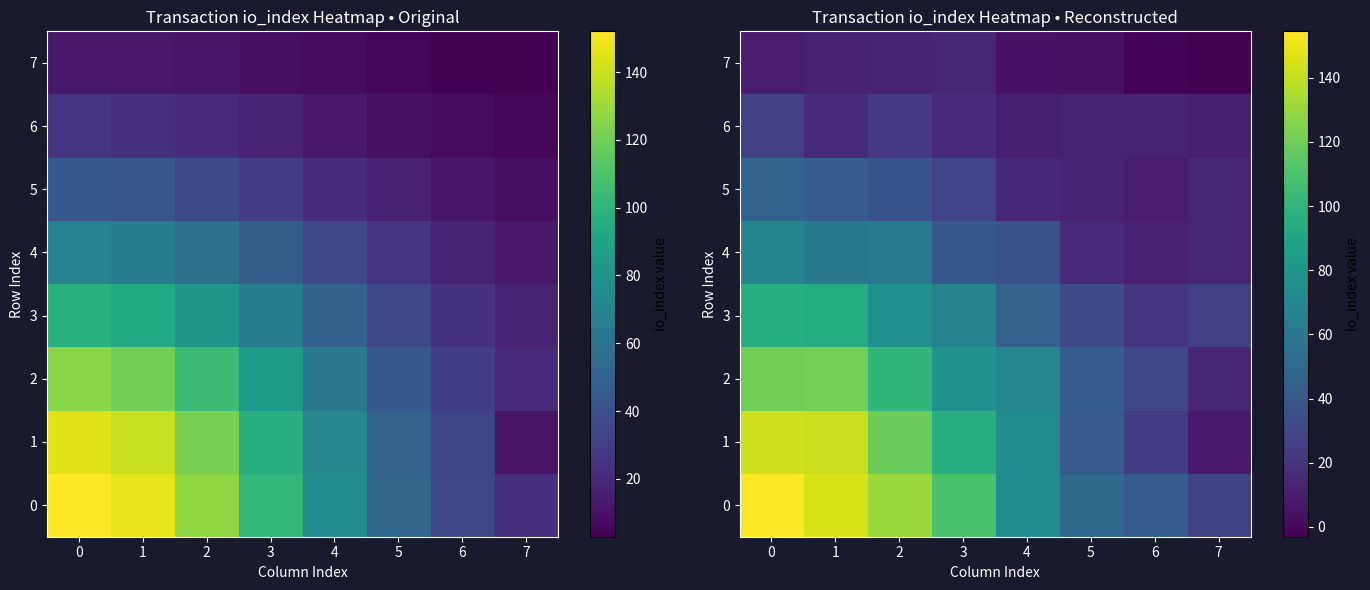

What is the approximate value of row_5 at 7?

14.0